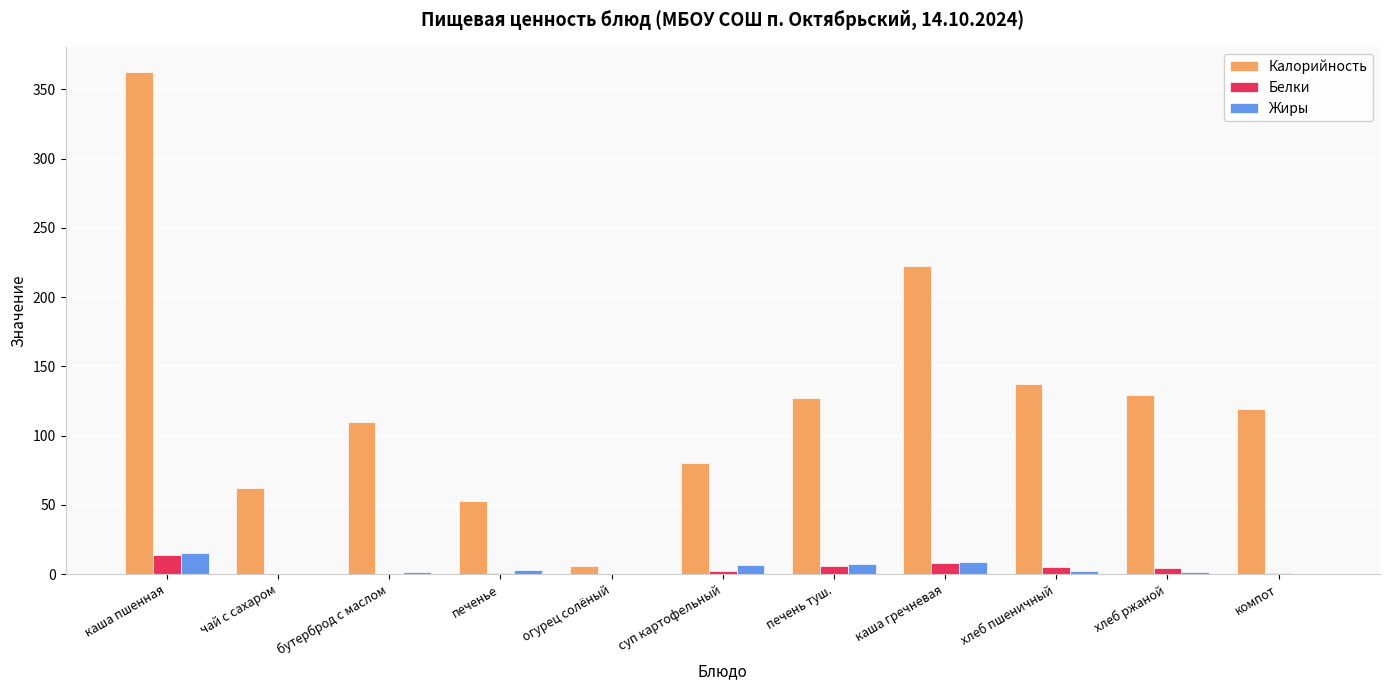

Are the bars grouped side by side (vs. stacked)?

Yes